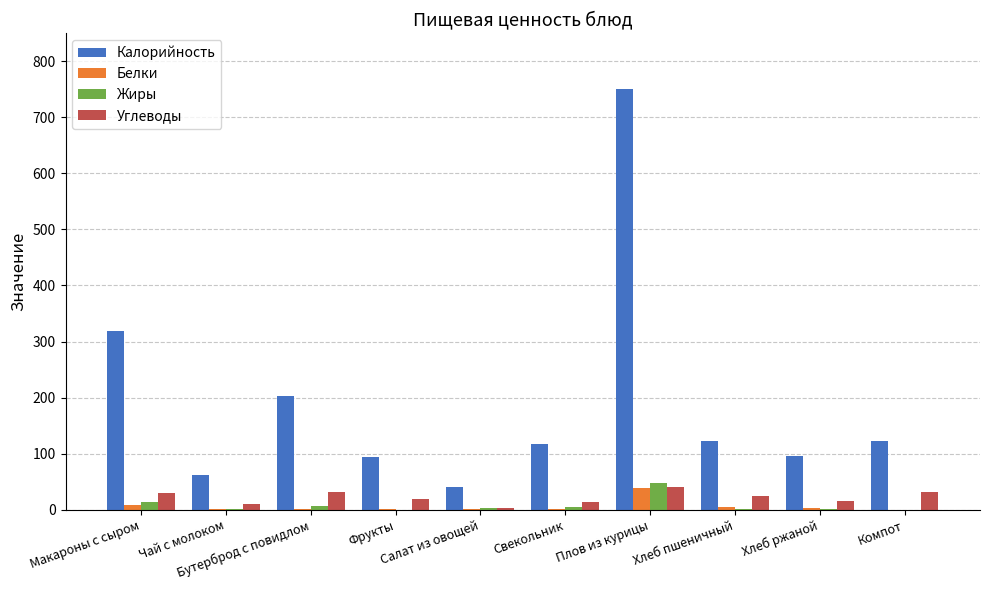

What is the sum of all Калорийность values?

1925